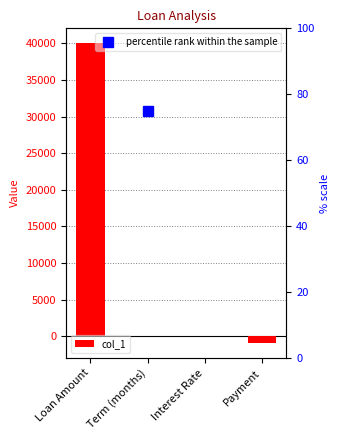

How many data points are less than 60?

2